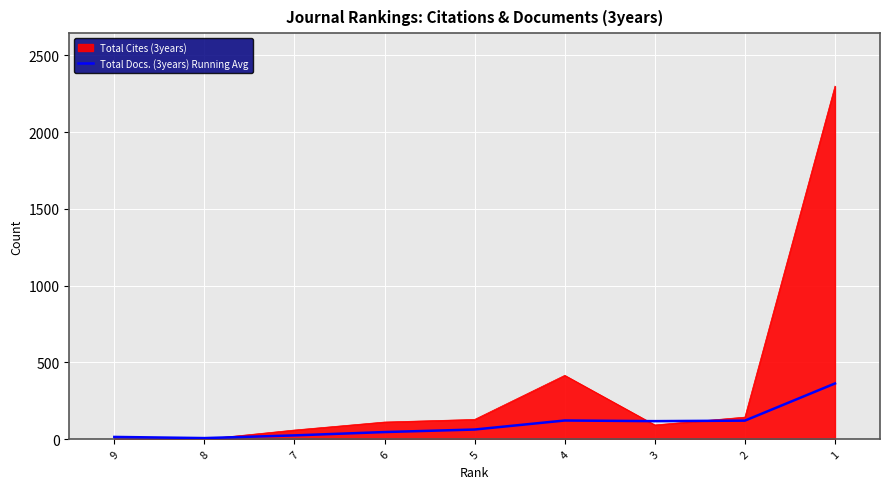

List the series in order of their peak value, highest first.

Total Cites (3years), Total Docs. (3years) Running Avg